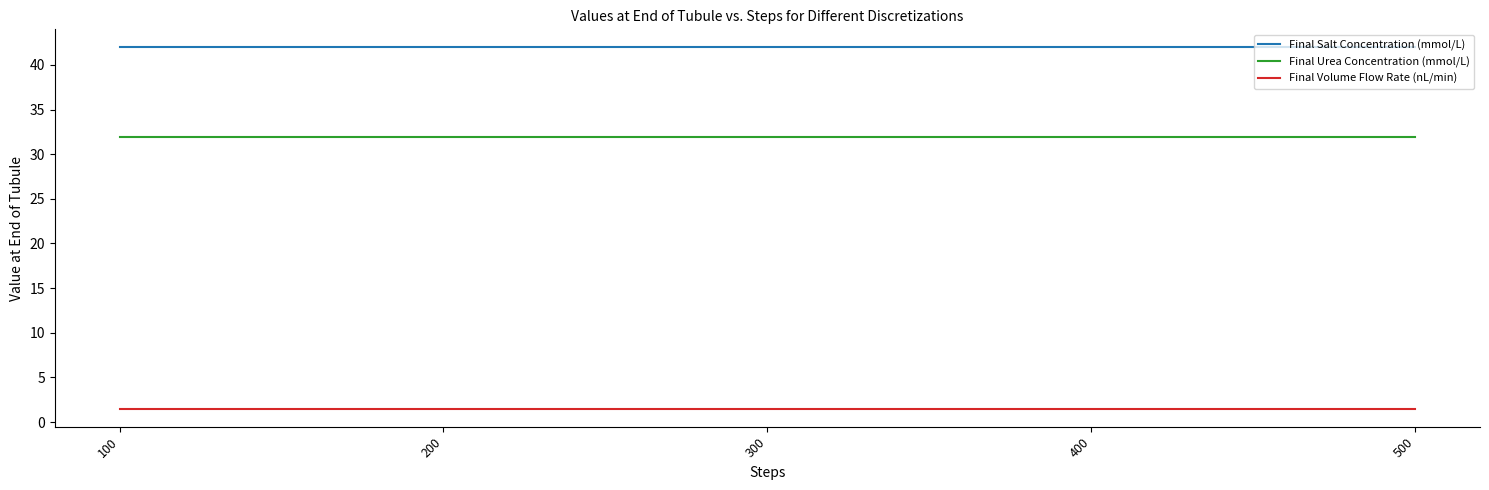

List the series in order of their overall mean, lowest first.

Final Volume Flow Rate (nL/min), Final Urea Concentration (mmol/L), Final Salt Concentration (mmol/L)